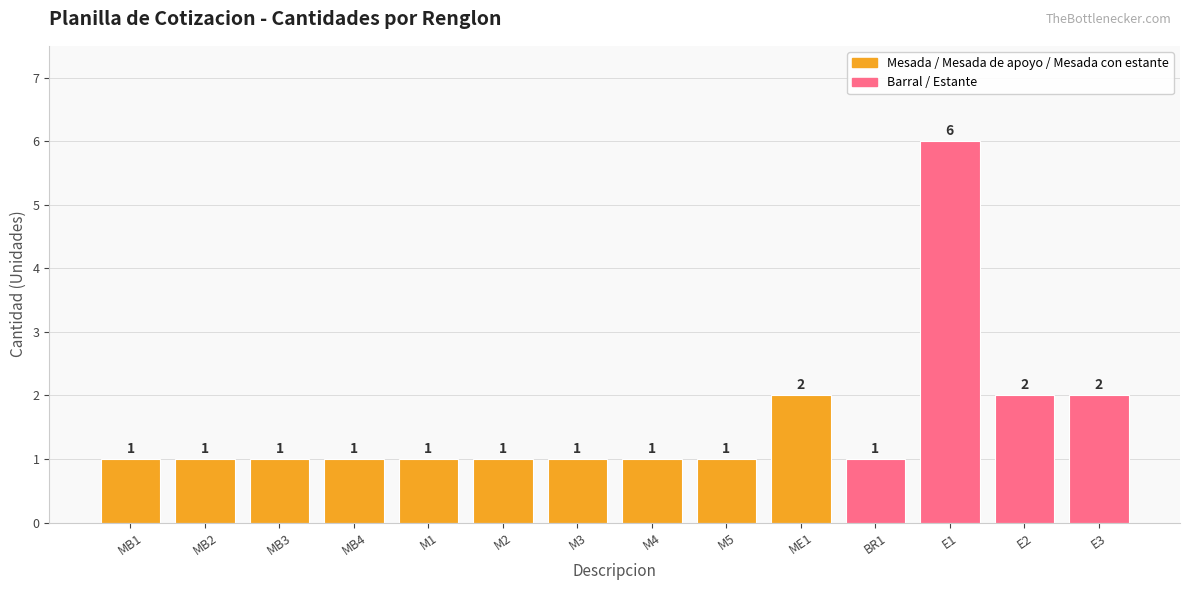

What is the approximate value at MB1?

1